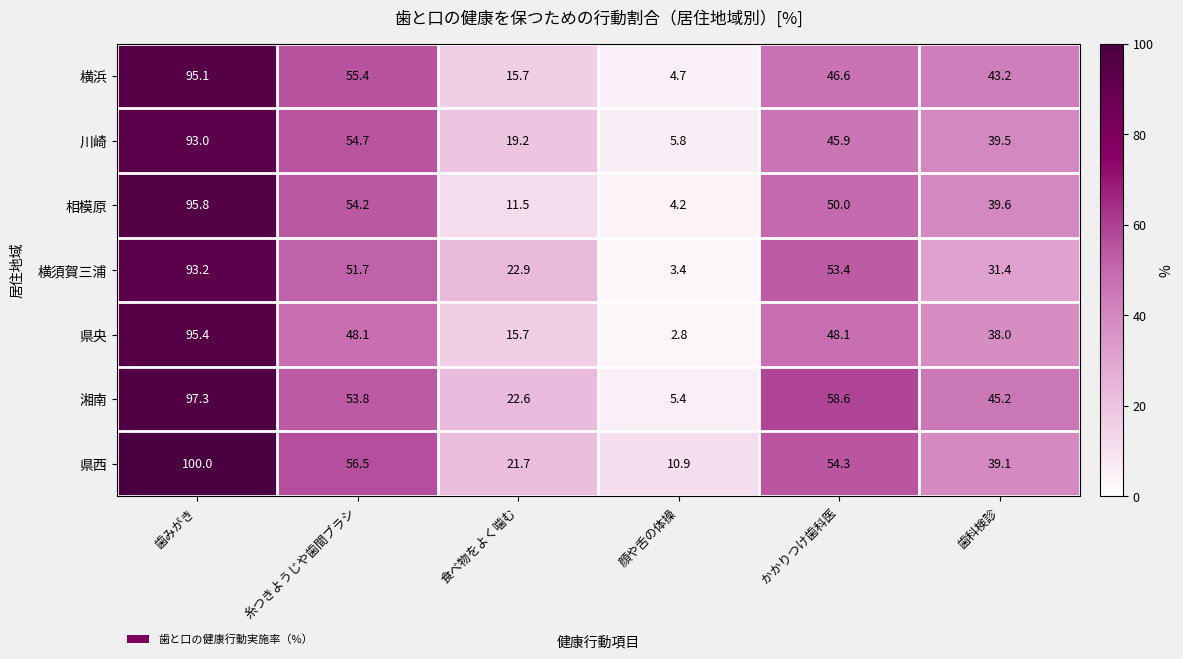

The 県西 series shows 54.3 at かかりつけ歯科医. True or false?

True